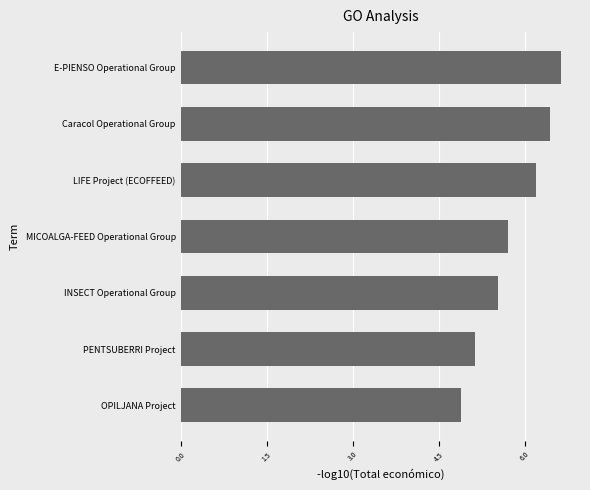

List the labels in order of value, largest first.

E-PIENSO Operational Group, Caracol Operational Group, LIFE Project (ECOFFEED), MICOALGA-FEED Operational Group, INSECT Operational Group, PENTSUBERRI Project, OPILJANA Project